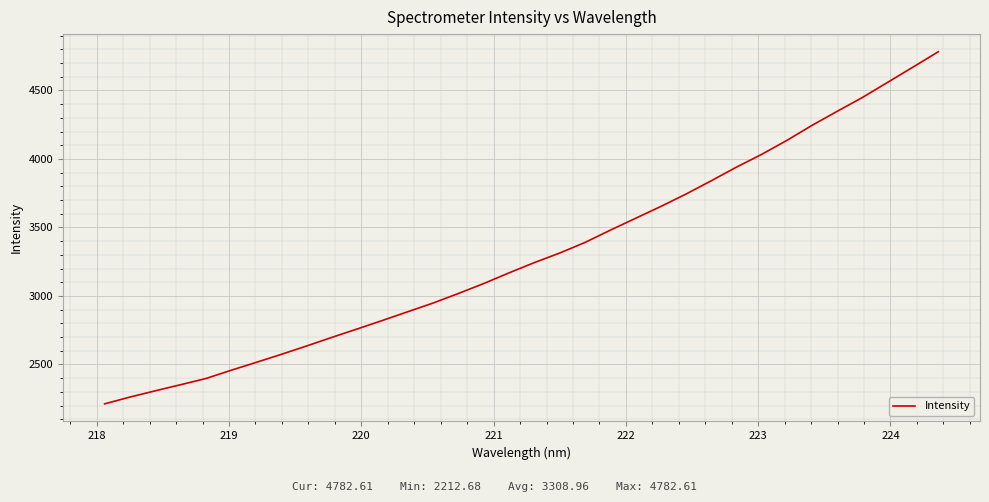

What is the greatest value displayed?

4782.6